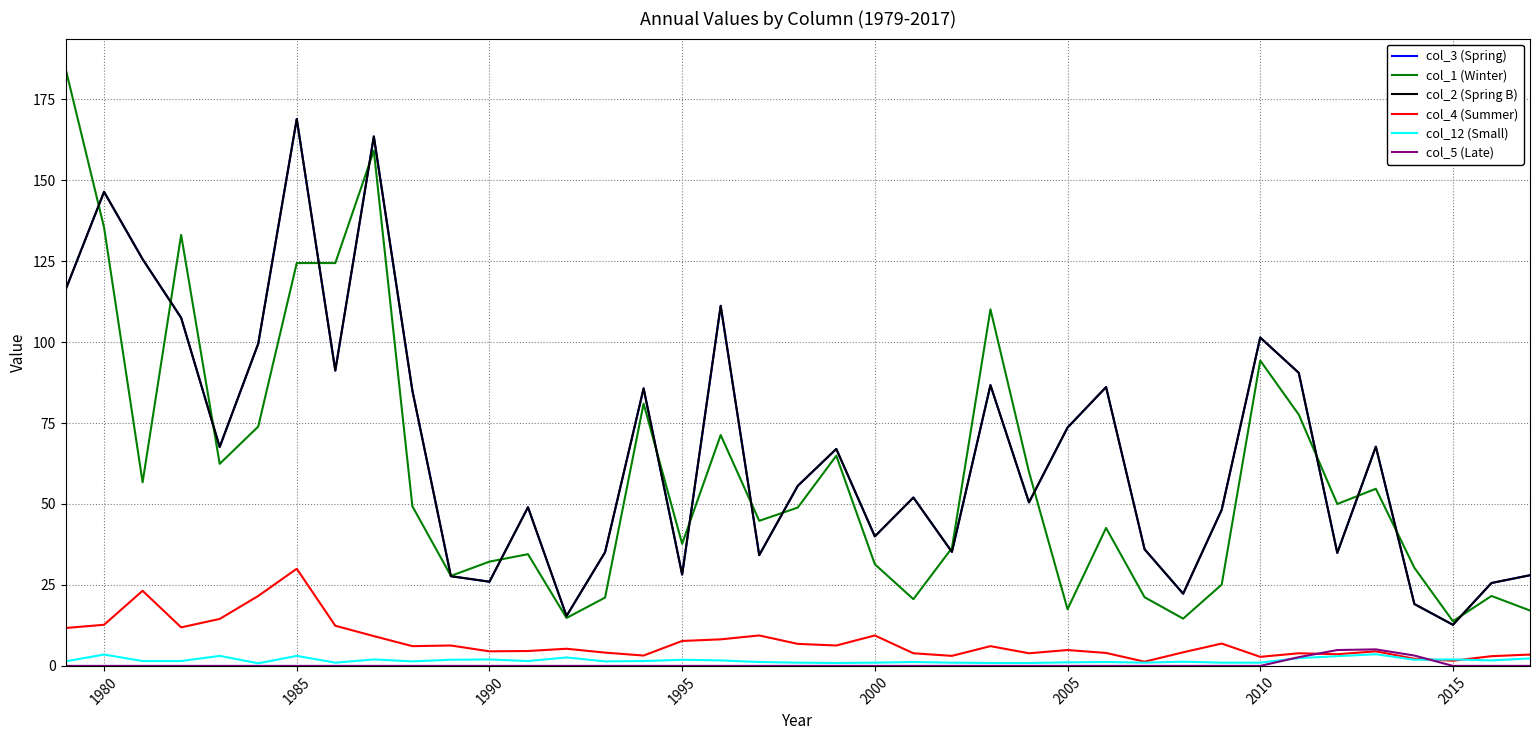

What is the difference between the maximum and minimum values in the col_2 (Spring B) series?

156.2